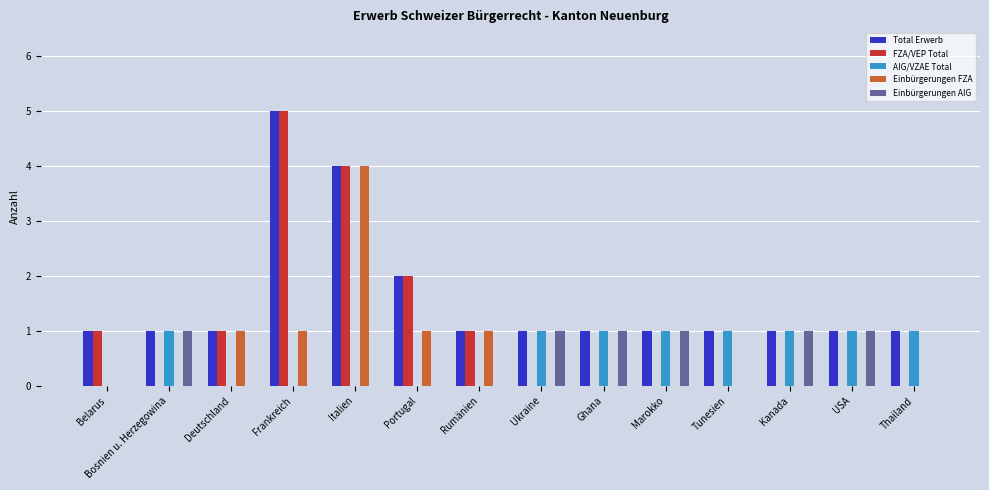

What is the sum of all Total Erwerb values?

22